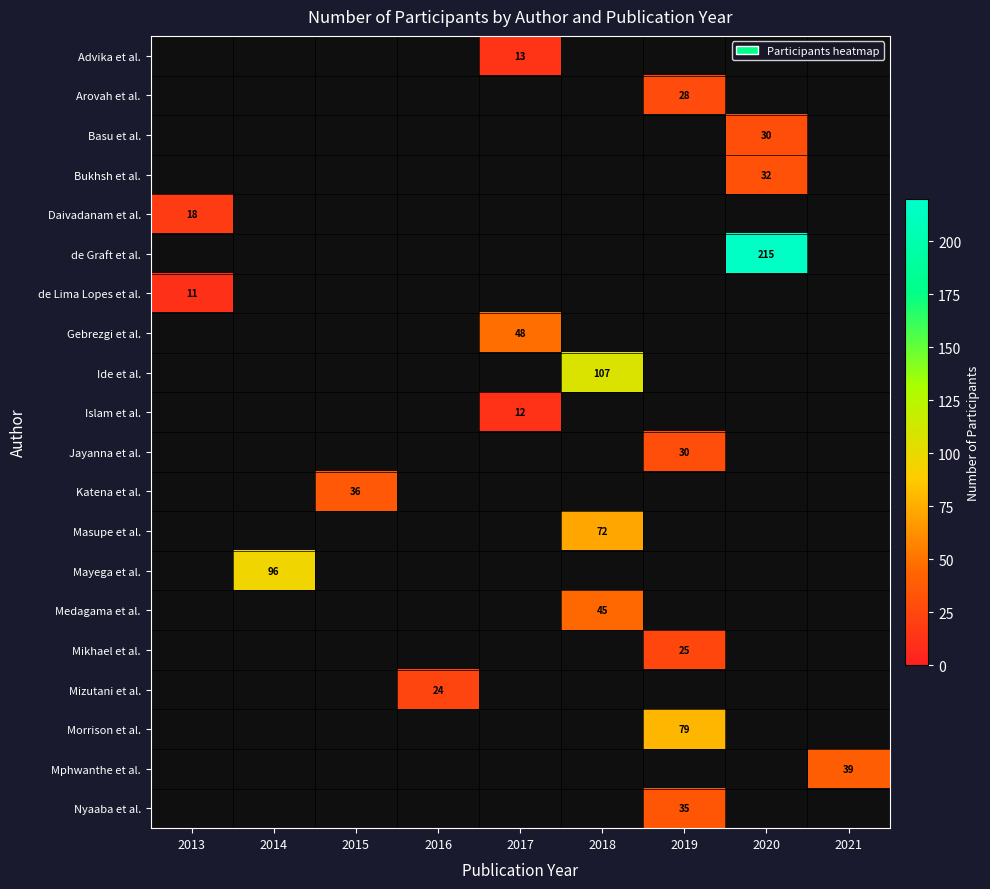

Rank the series by their maximum value, from highest to lowest.

de Graft et al., Ide et al., Mayega et al., Morrison et al., Masupe et al., Gebrezgi et al., Medagama et al., Mphwanthe et al., Katena et al., Nyaaba et al., Bukhsh et al., Basu et al., Jayanna et al., Arovah et al., Mikhael et al., Mizutani et al., Daivadanam et al., Advika et al., Islam et al., de Lima Lopes et al.